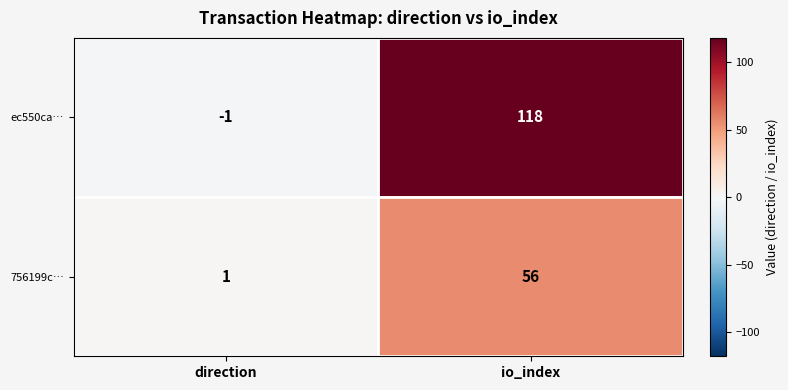

Reading left to right, what are all the values shown in this chart?

ec550ca…: -1	118
756199c…: 1	56